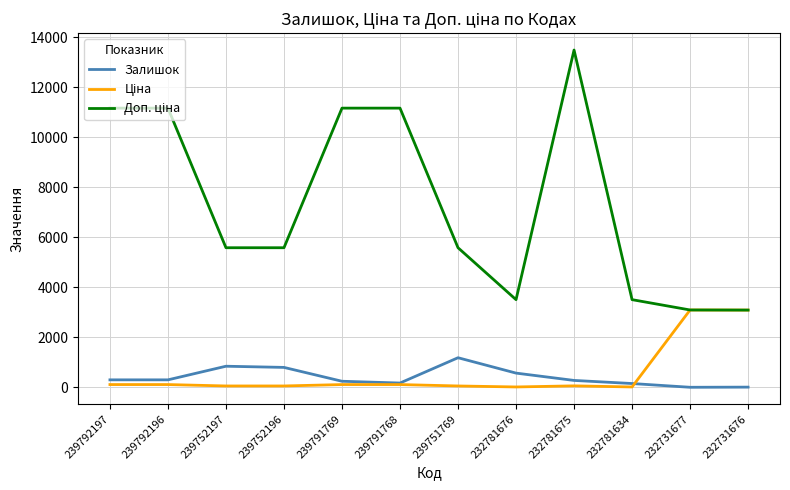

At which category is the sum across all series the highest?

232781675